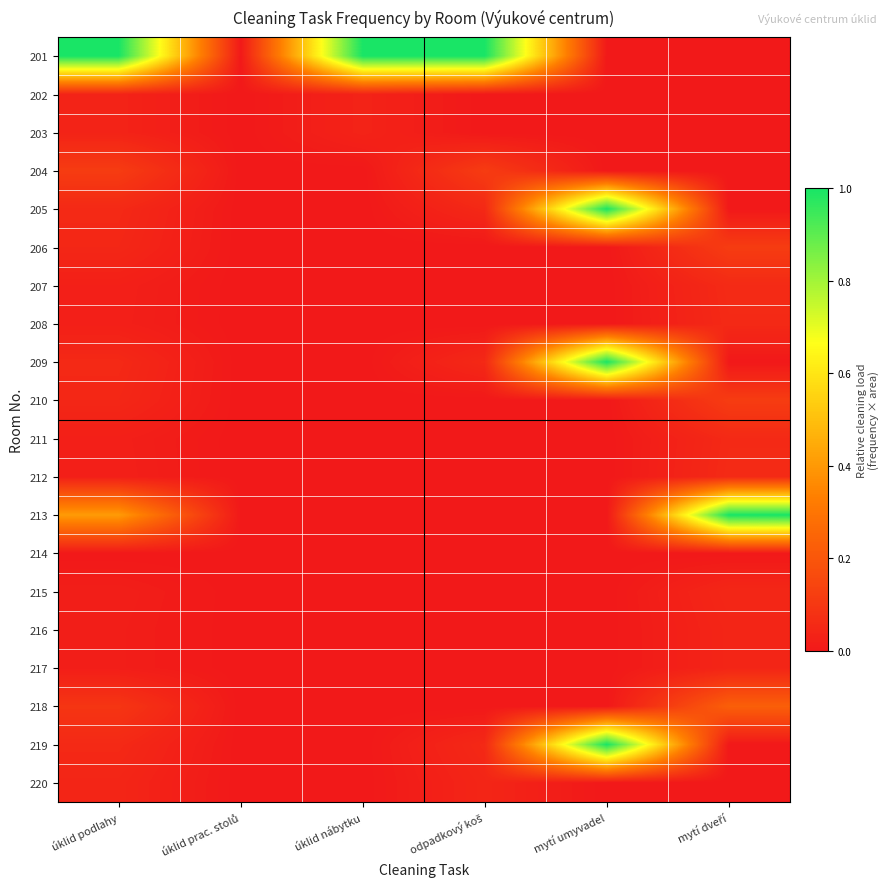

Which series has the largest total across all categories?

201